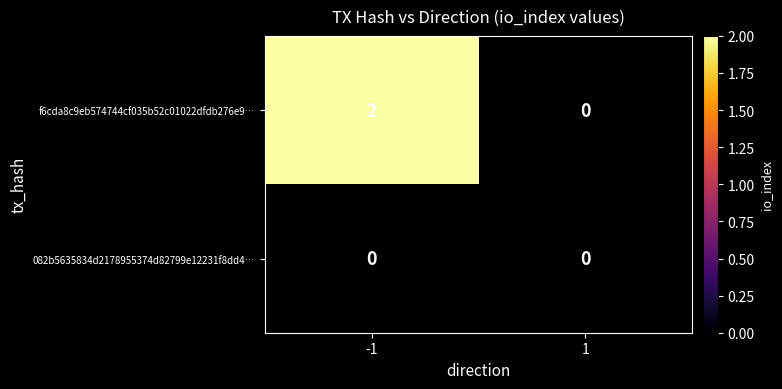

List the series in order of their overall mean, lowest first.

082b5635834d2178955374d82799e12231f8dd4…, f6cda8c9eb574744cf035b52c01022dfdb276e9…